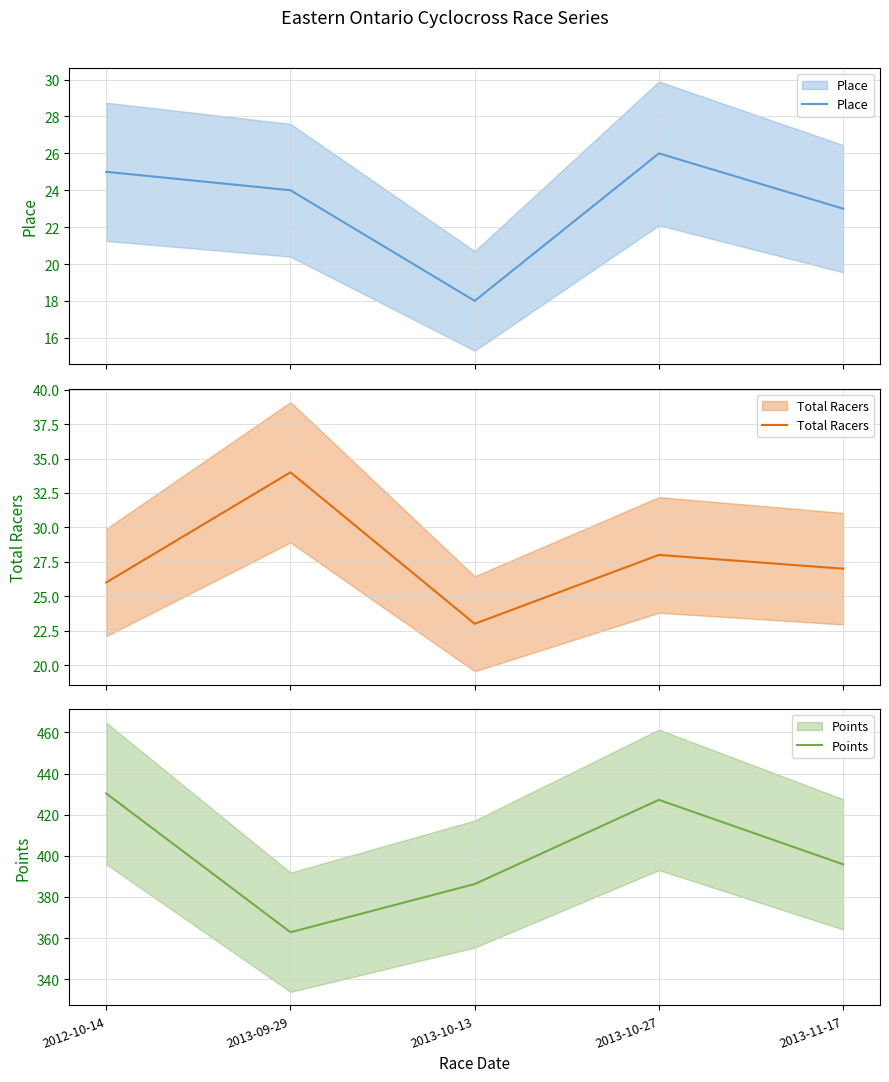

What is the total value across all series at 2013-10-13?

427.3